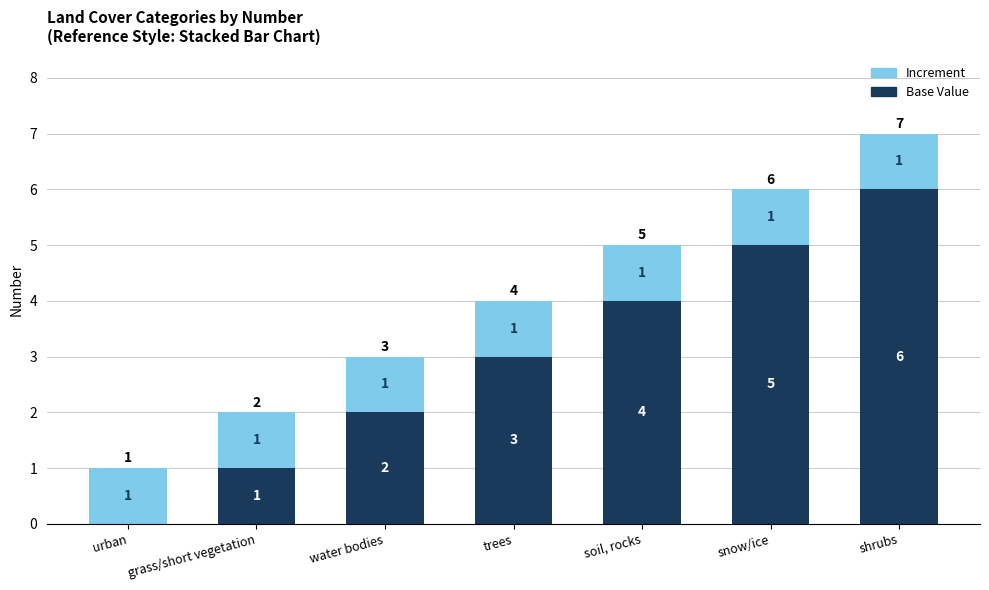

Is it true that Base Value equals 9 at shrubs?

False